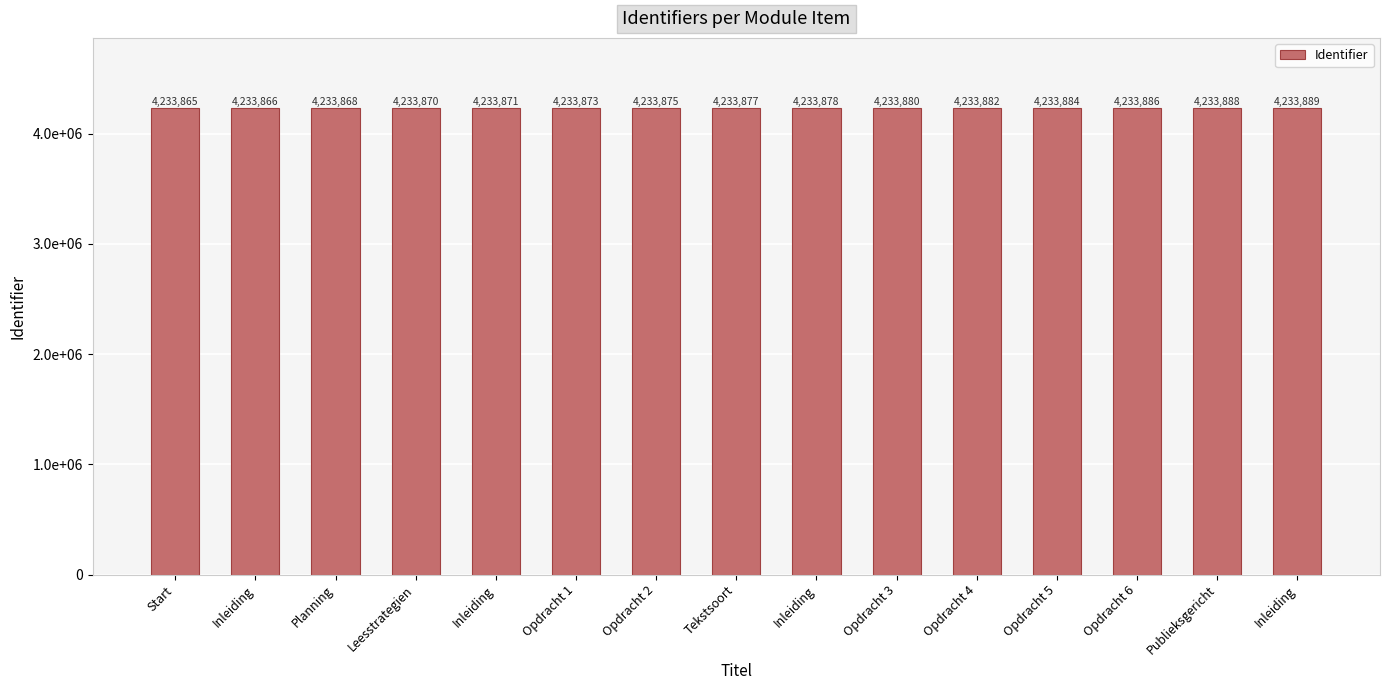

List the labels in order of value, smallest first.

Start, Inleiding, Planning, Leesstrategien, Inleiding, Opdracht 1, Opdracht 2, Tekstsoort, Inleiding, Opdracht 3, Opdracht 4, Opdracht 5, Opdracht 6, Publieksgericht, Inleiding